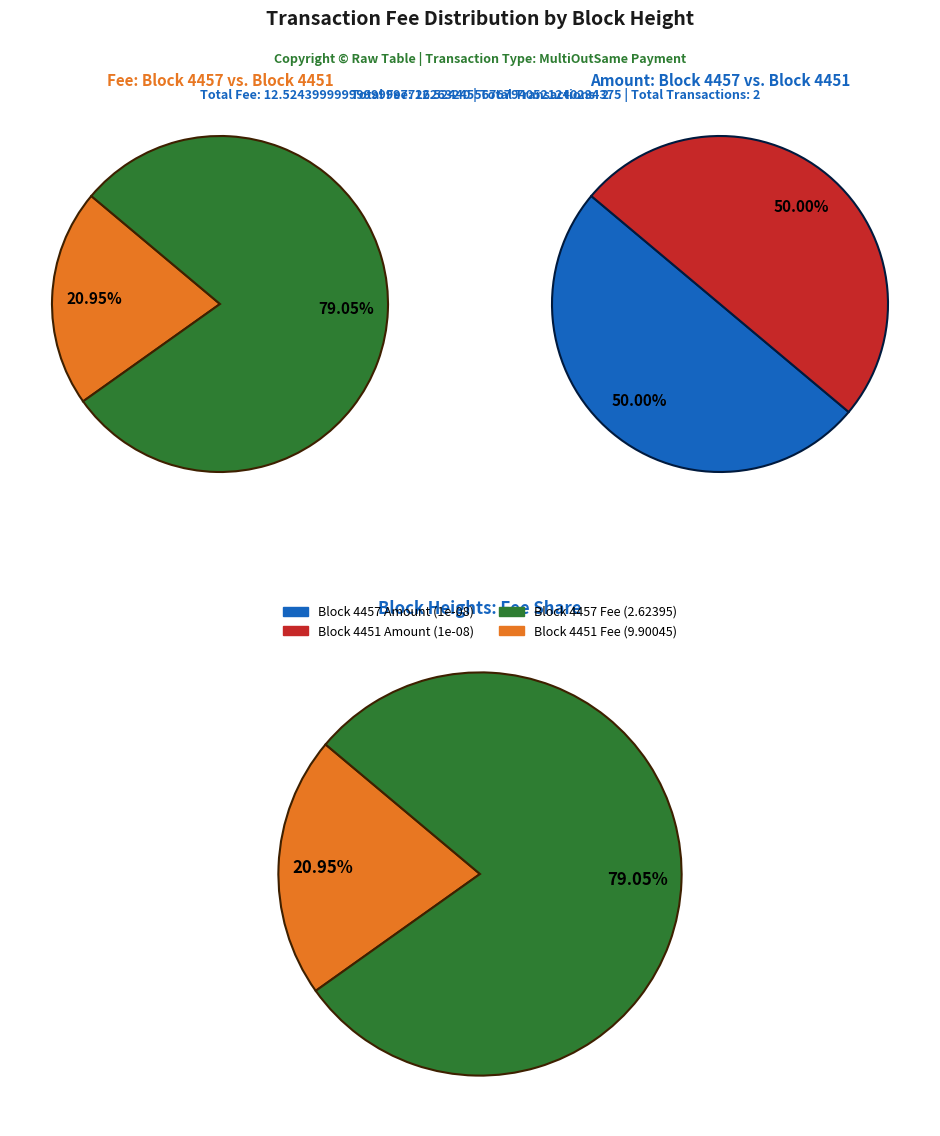

To the nearest percent, what percentage of the pie is 4451?

79%